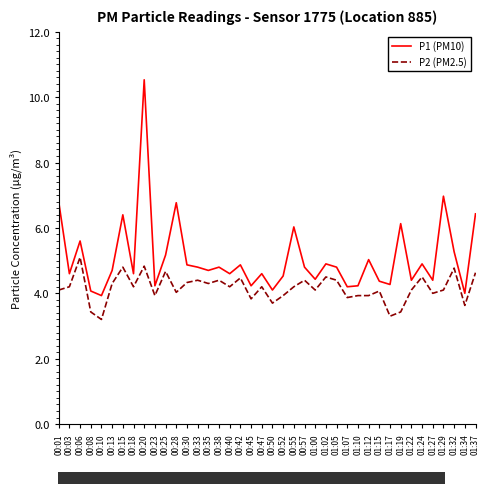

Which label corresponds to the largest value in the chart?

00:20